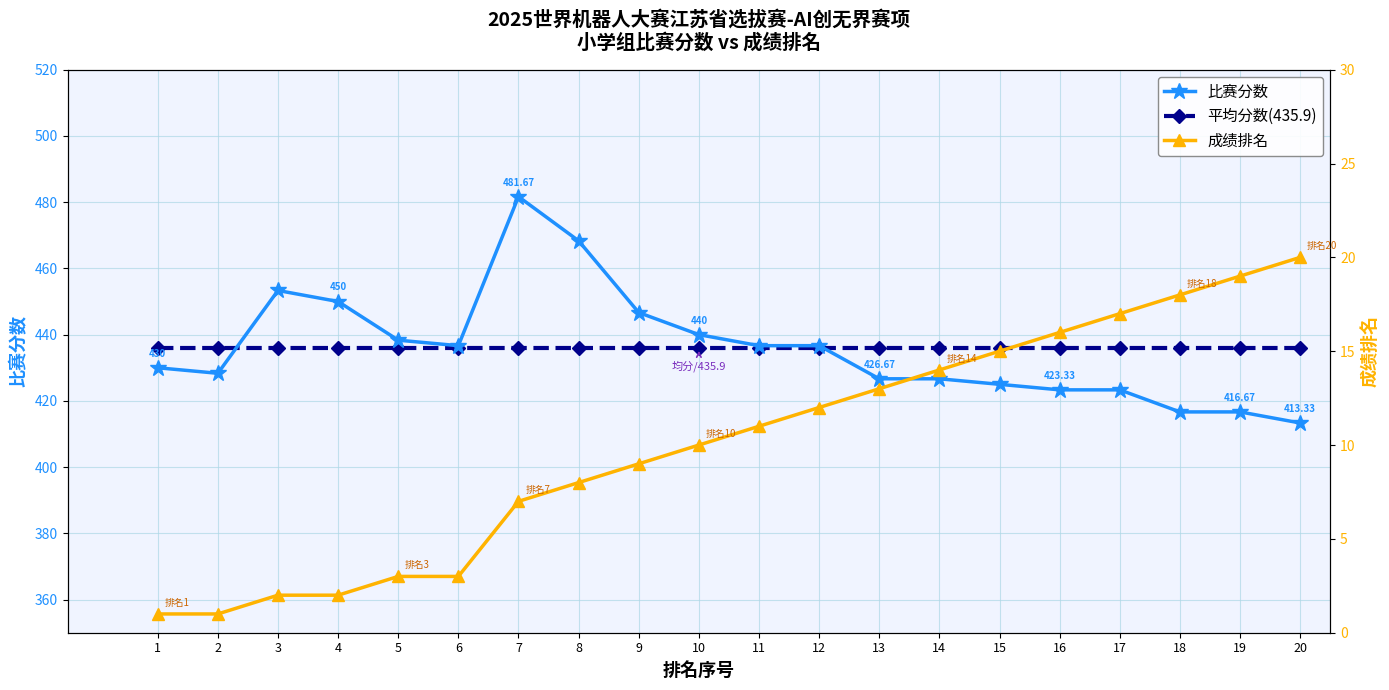

What is the difference between the highest and lowest values at 16?

419.9